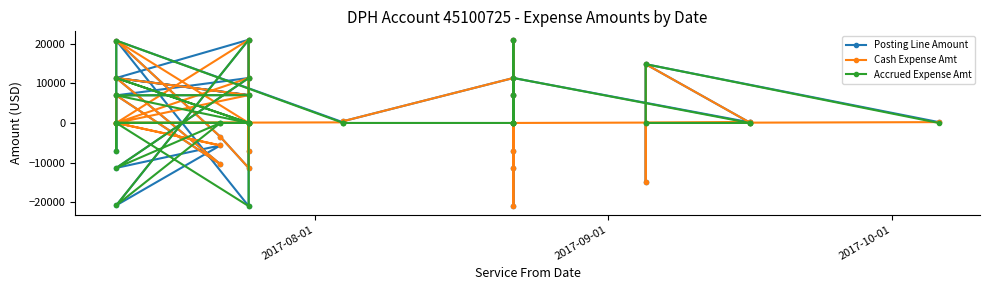

True or false: Posting Line Amount and Accrued Expense Amt intersect in this chart.

True